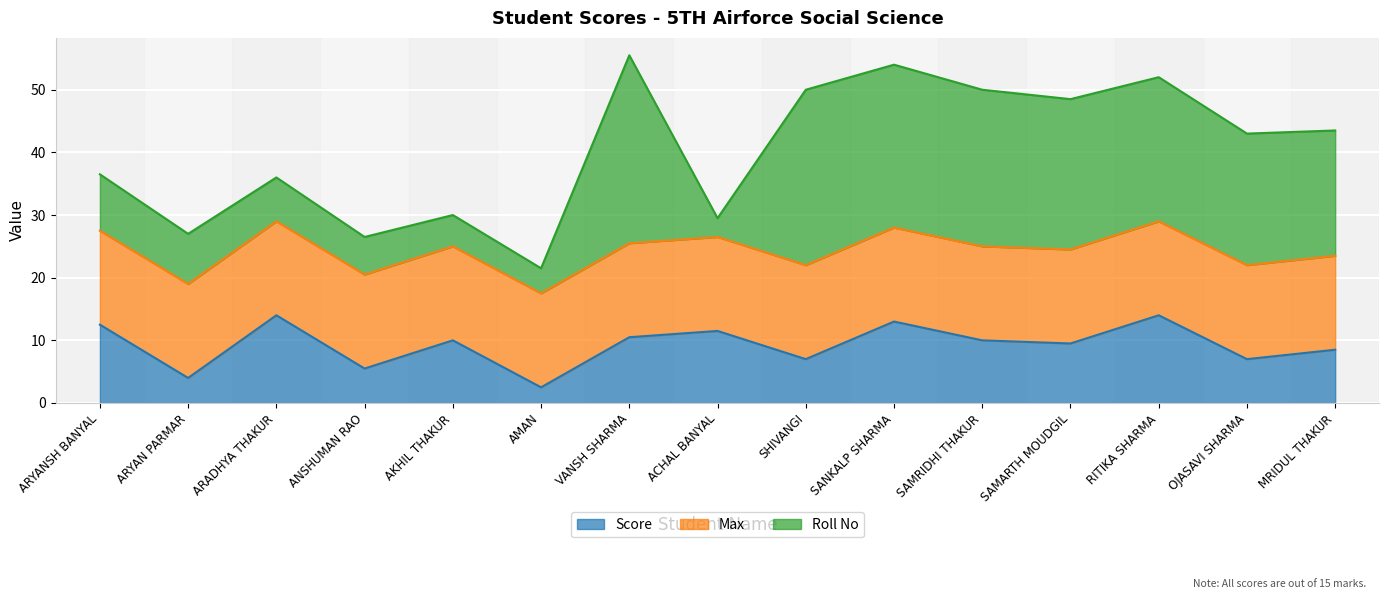

What is the sum of all Max values?

225.0